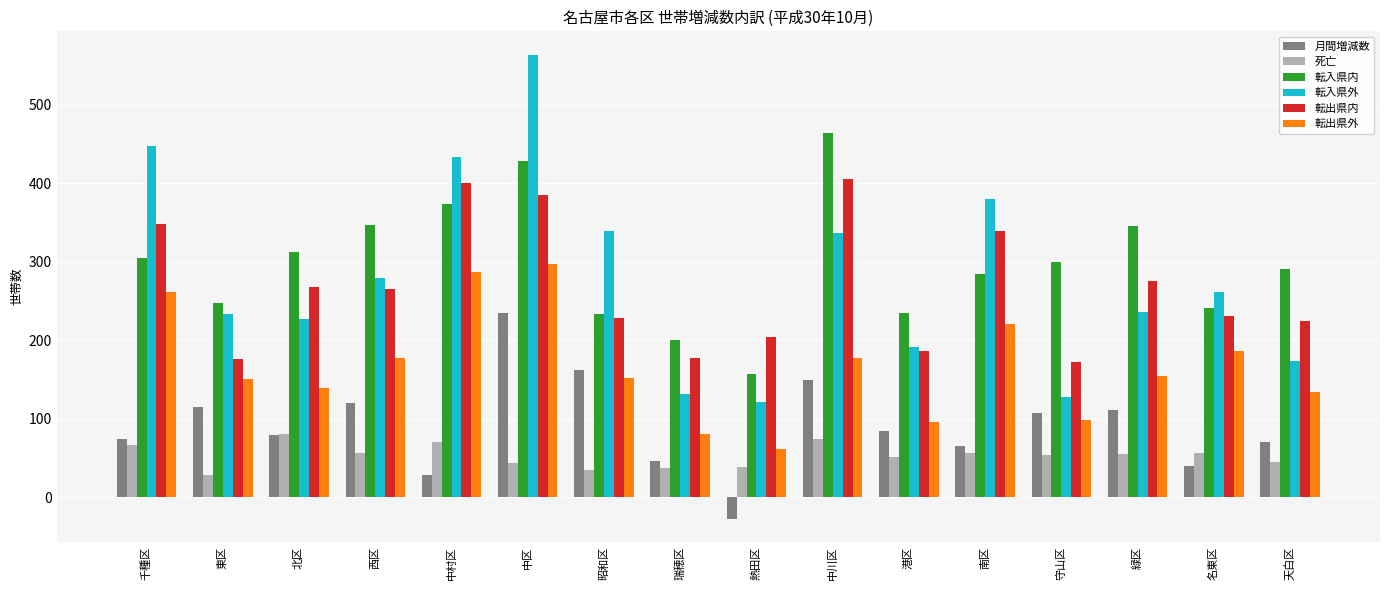

What is the total value across all series at 昭和区?

1149